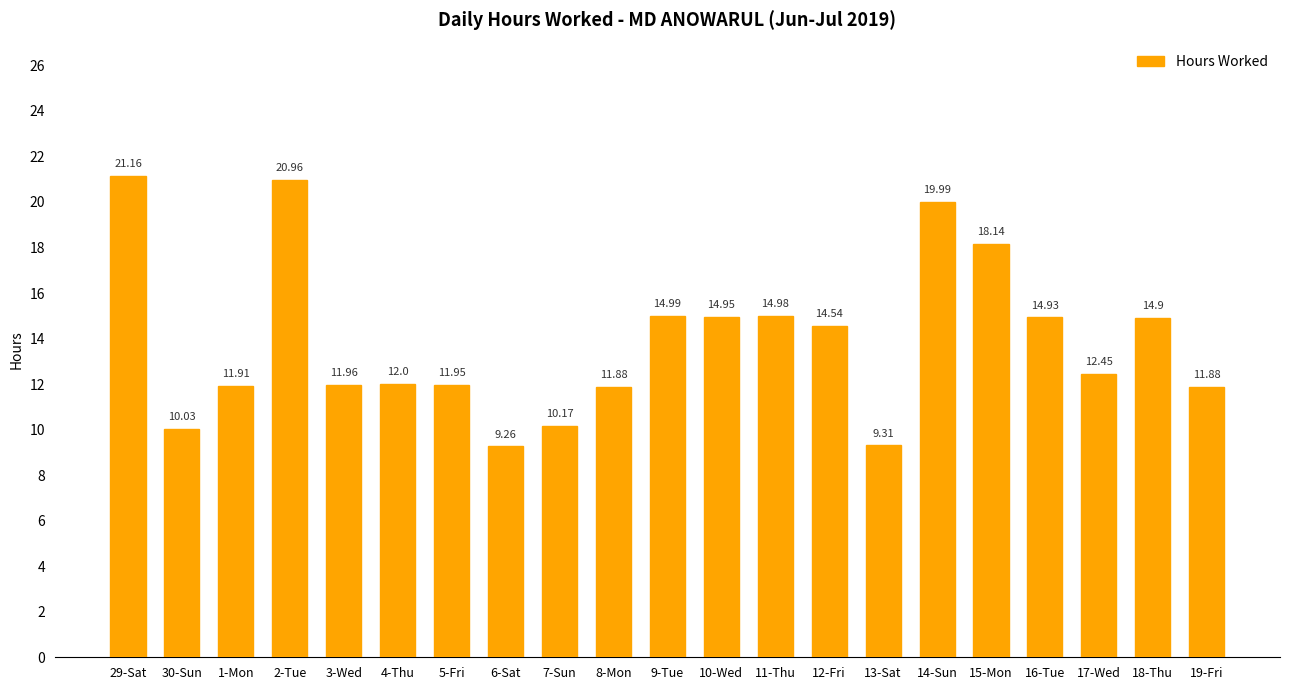

What is the difference between the values at 2-Tue and 11-Thu?

6.0